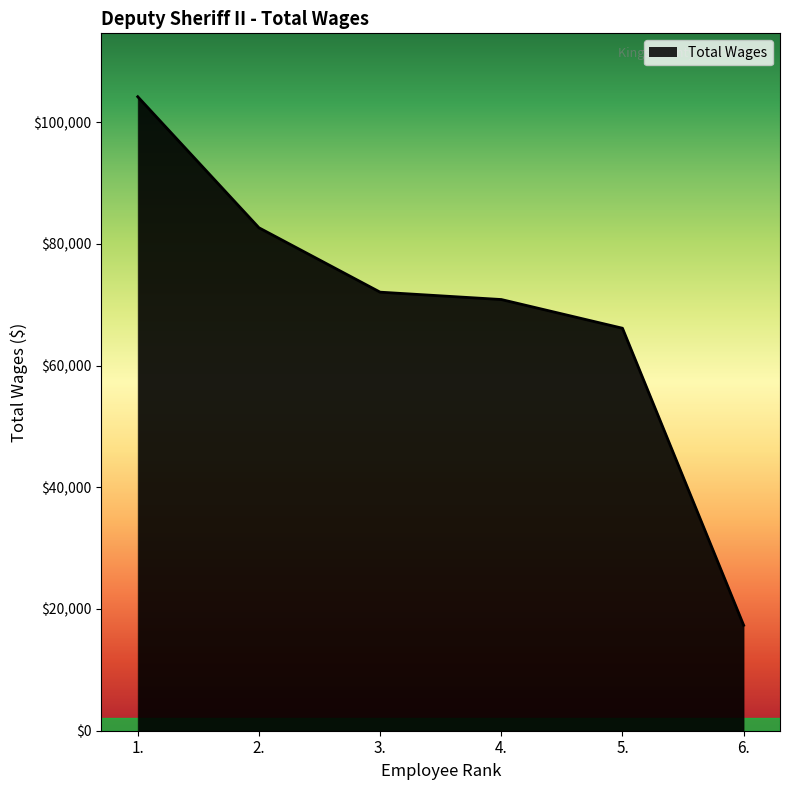

What is the approximate value at 5.?

66140